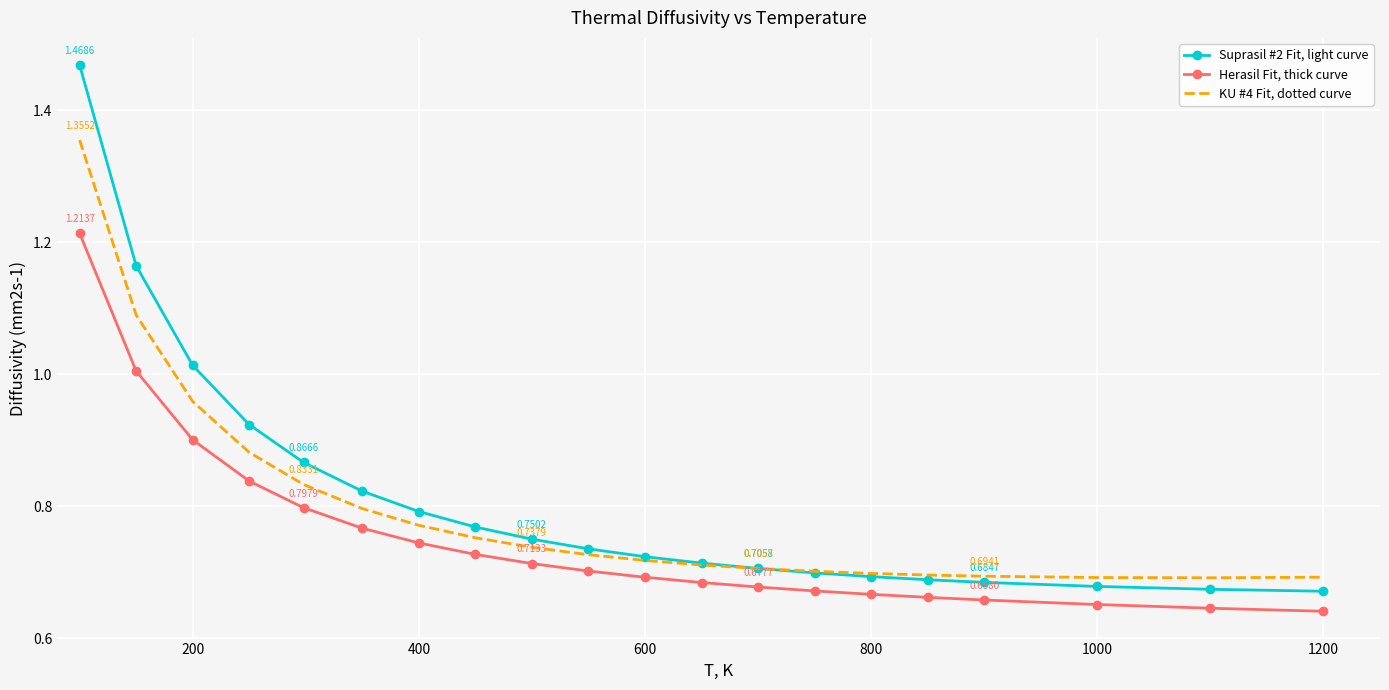

Which series has the largest total across all categories?

Suprasil #2 Fit, light curve